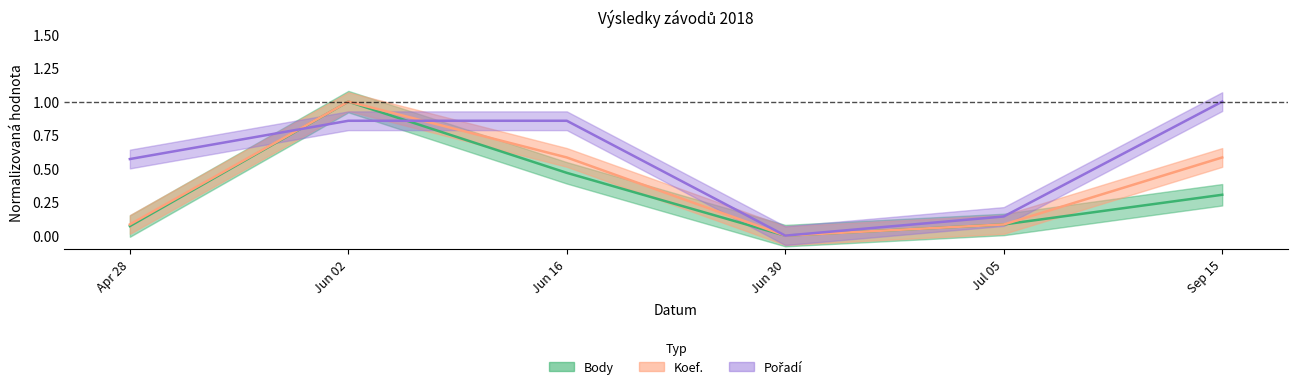

Reading right to left, list all the values displayed in this chart.

Body: 0.3	0.1	0.0	0.5	1.0	0.1
Koef.: 0.6	0.1	0.0	0.6	1.0	0.1
Pořadí: 1.0	0.1	0.0	0.9	0.9	0.6